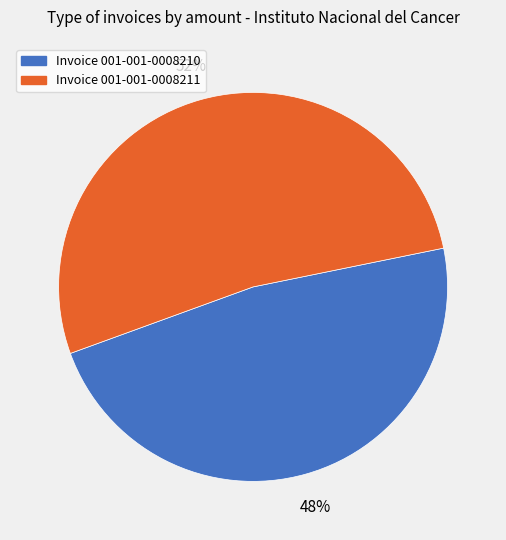

True or false: Invoice 001-001-0008210 accounts for 48% of the total.

True